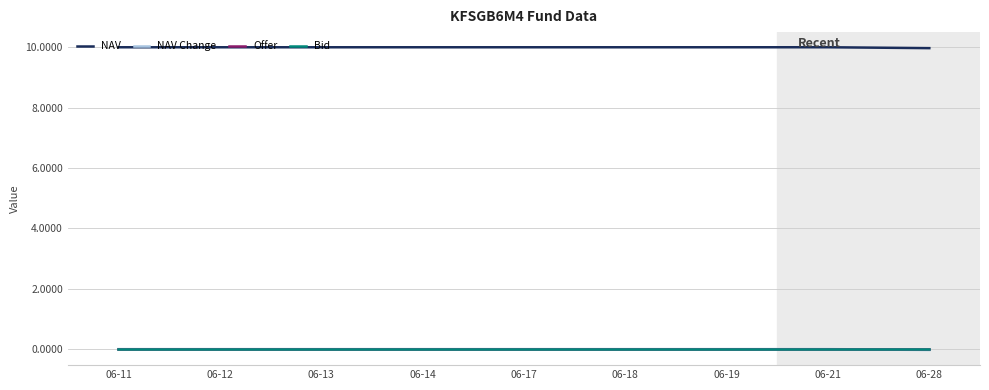

Reading left to right, extract all data points from this chart.

NAV: 06-11=10.0	06-12=10.0	06-13=10.0	06-14=10.0	06-17=10.0	06-18=10.0	06-19=10.0	06-21=10.0	06-28=10.0
NAV Change: 06-11=0.0	06-12=0.0	06-13=0.0	06-14=0.0	06-17=0.0	06-18=0.0	06-19=0.0	06-21=0.0	06-28=-0.0
Offer: 06-11=0.0	06-12=0.0	06-13=0.0	06-14=0.0	06-17=0.0	06-18=0.0	06-19=0.0	06-21=0.0	06-28=0.0
Bid: 06-11=0.0	06-12=0.0	06-13=0.0	06-14=0.0	06-17=0.0	06-18=0.0	06-19=0.0	06-21=0.0	06-28=0.0